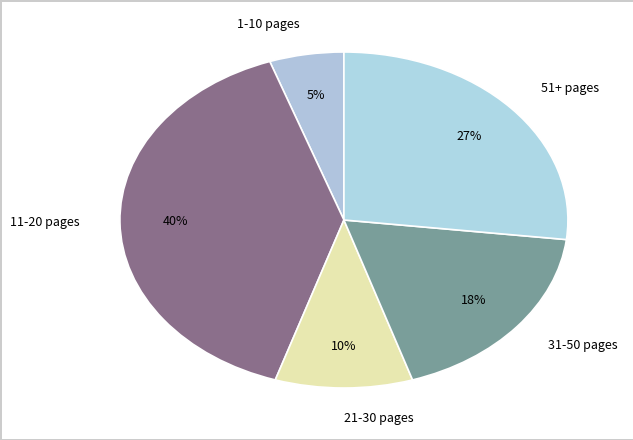

Is there a majority slice in this chart?

No